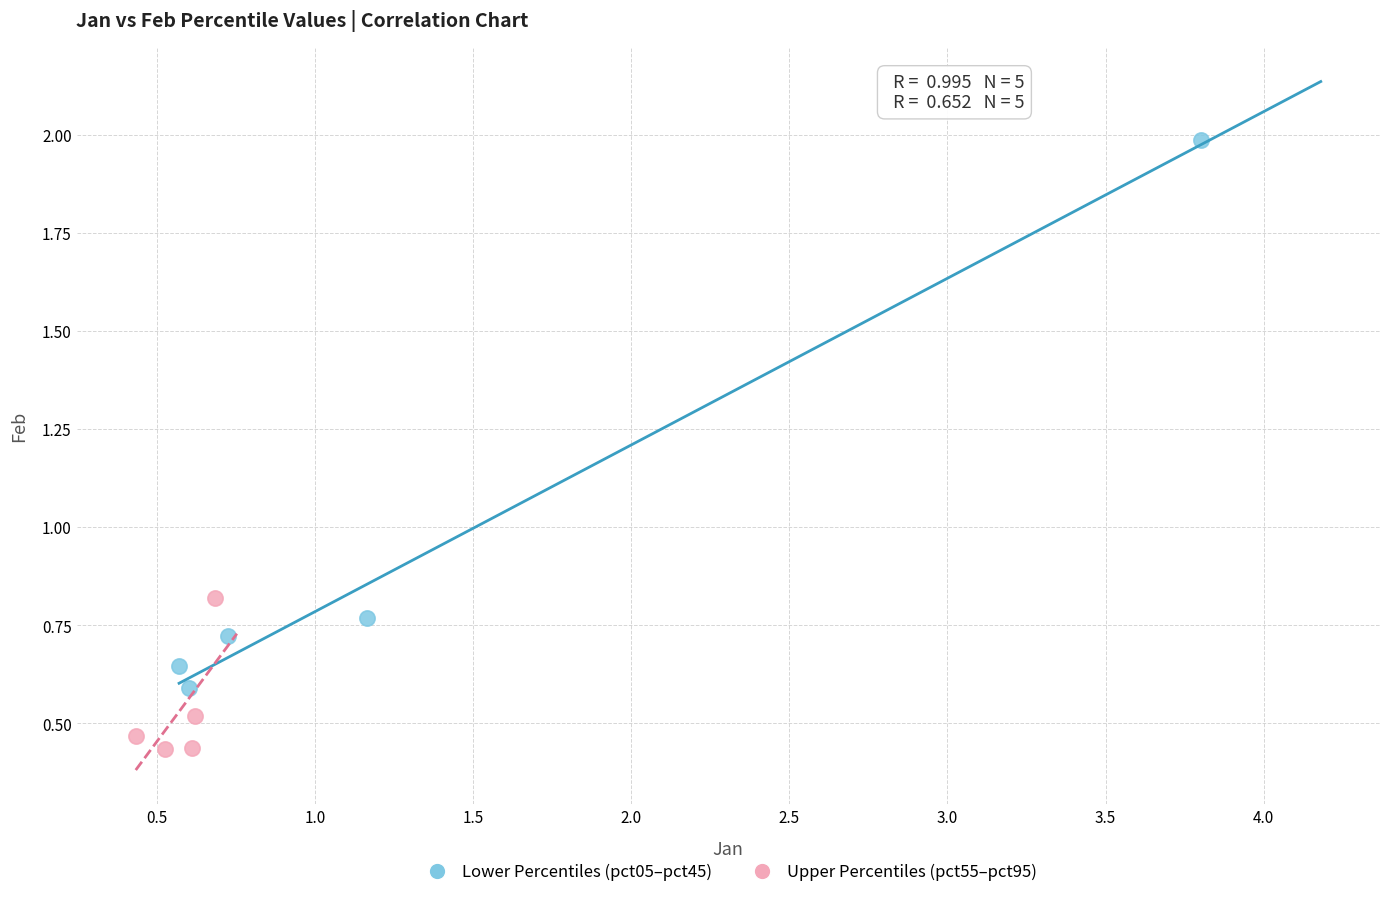

Which series reaches the minimum Y coordinate?

Upper Percentiles (pct55–pct95)